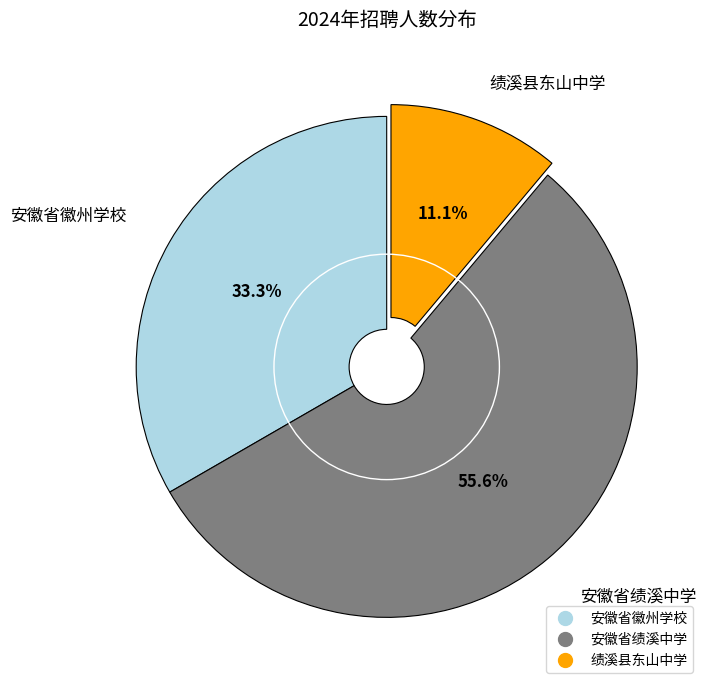

Which category has the smallest portion of the pie?

绩溪县东山中学